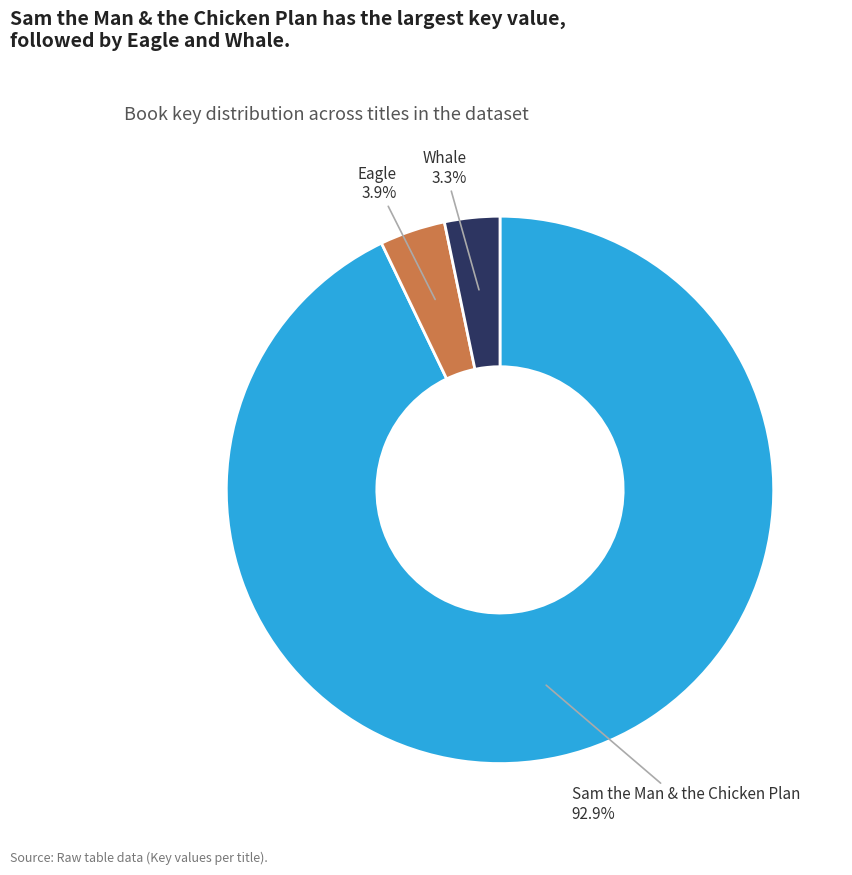

To the nearest percent, what percentage of the pie is Whale?

3%